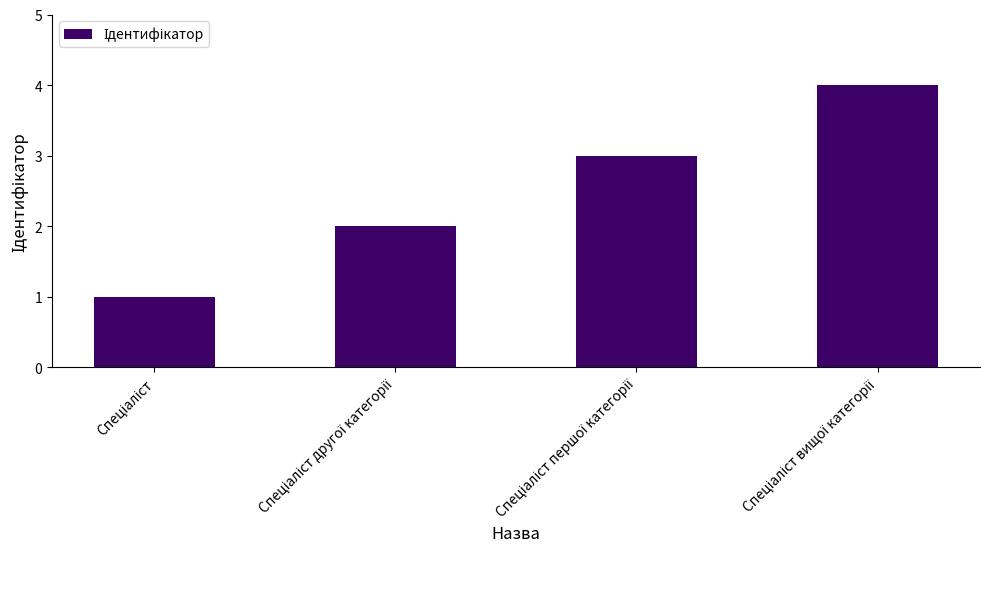

What is the value of the 3rd bar from the left?

3